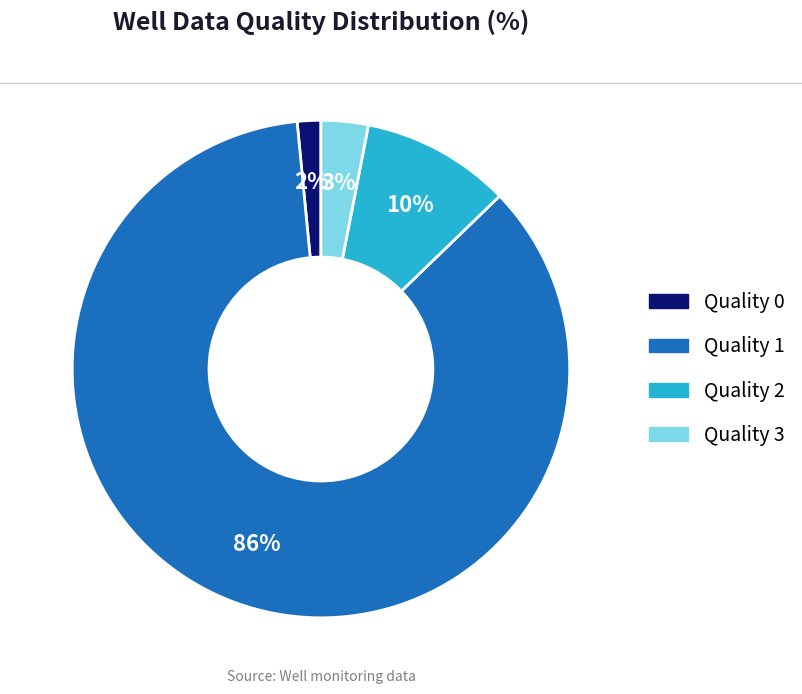

To the nearest percent, what is the average slice percentage?

25%